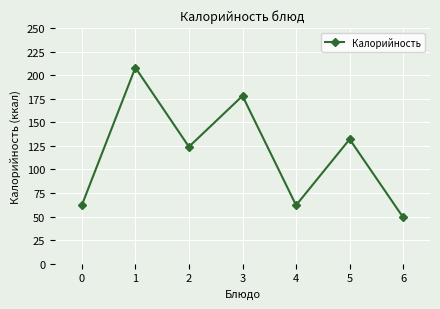

True or false: the data shows 124 at 2.

True